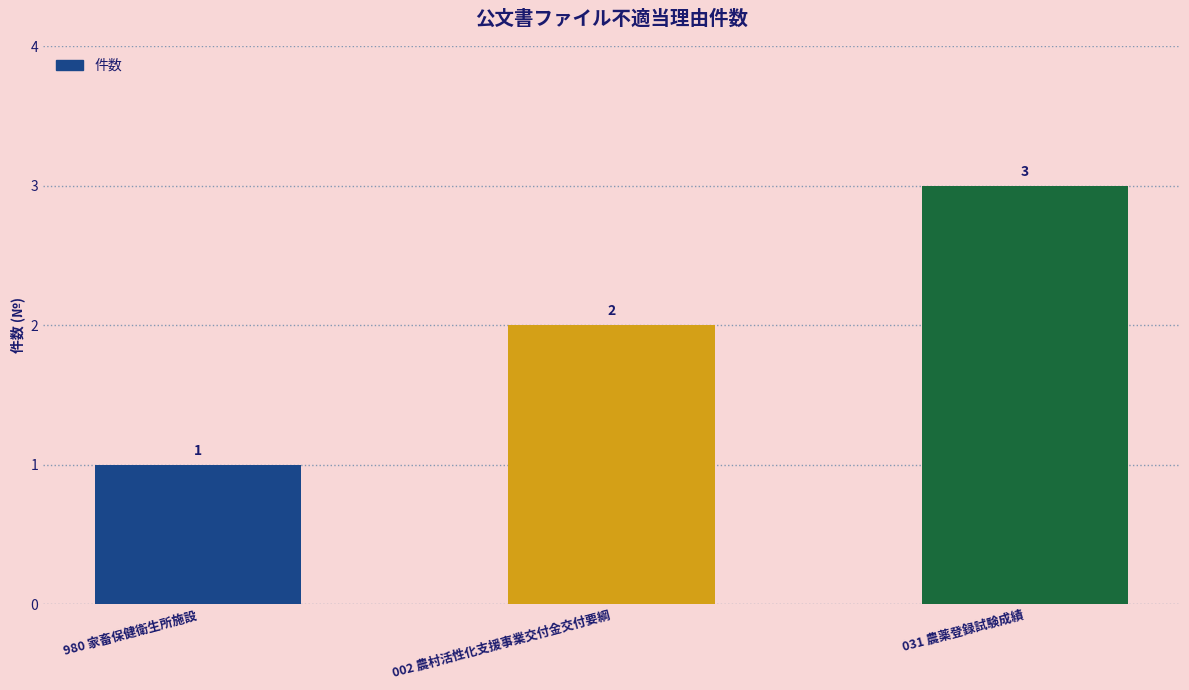

What is the ratio of the value at 980 家畜保健衛生所施設 to the value at 031 農薬登録試験成績?

0.3